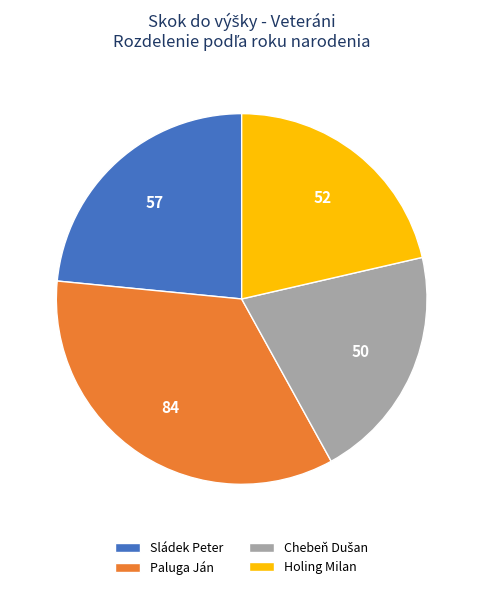

Is it true that Sládek Peter is 23% of the pie?

True